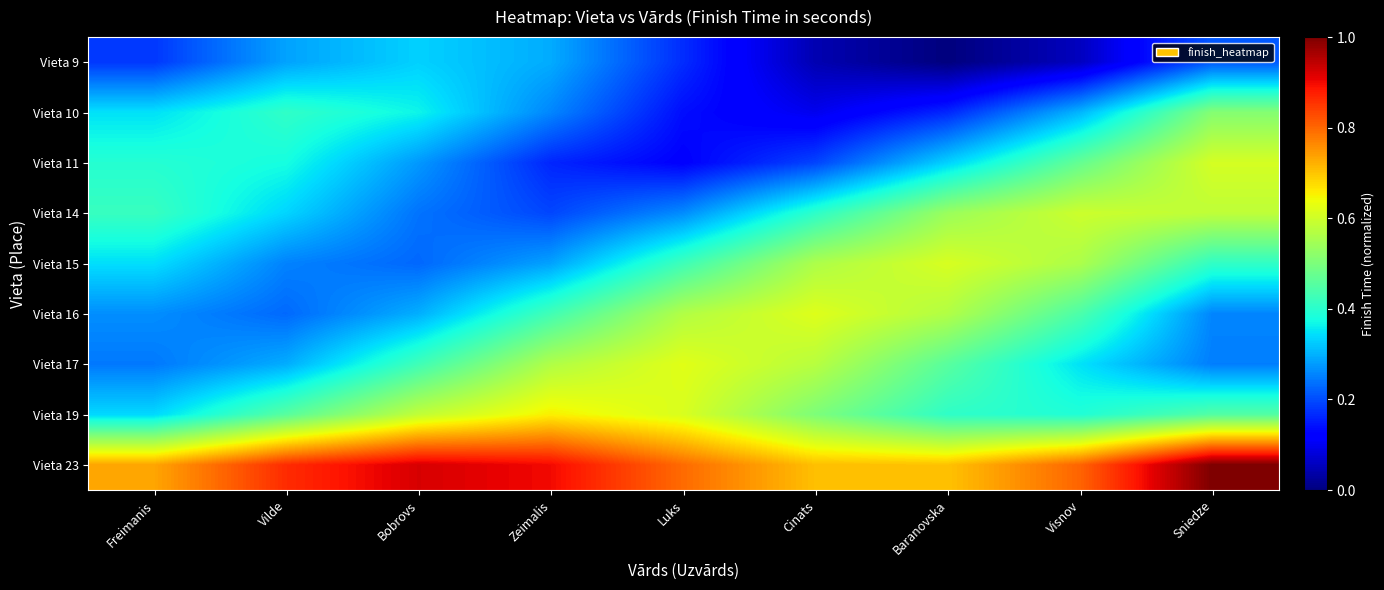

What is the total value across all series at Bobrovs?

3.7